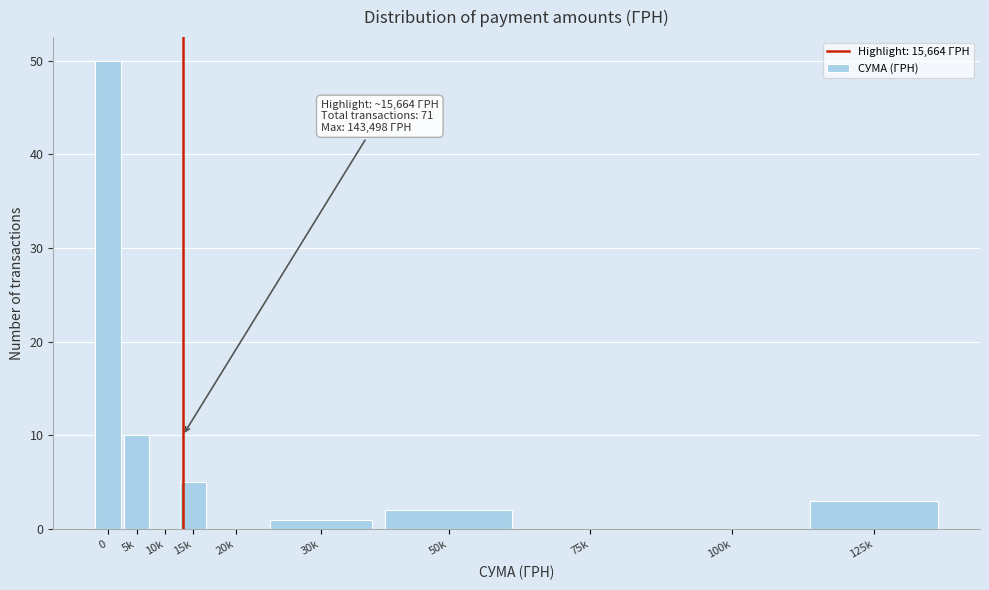

Reading left to right, extract all data points from this chart.

0=50	5k=10	10k=0	15k=5	20k=0	30k=1	50k=2	75k=0	100k=0	125k=3